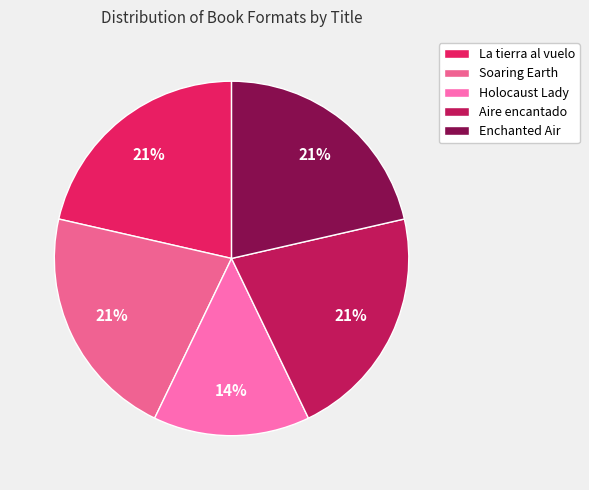

Count the number of slices in the pie.

5